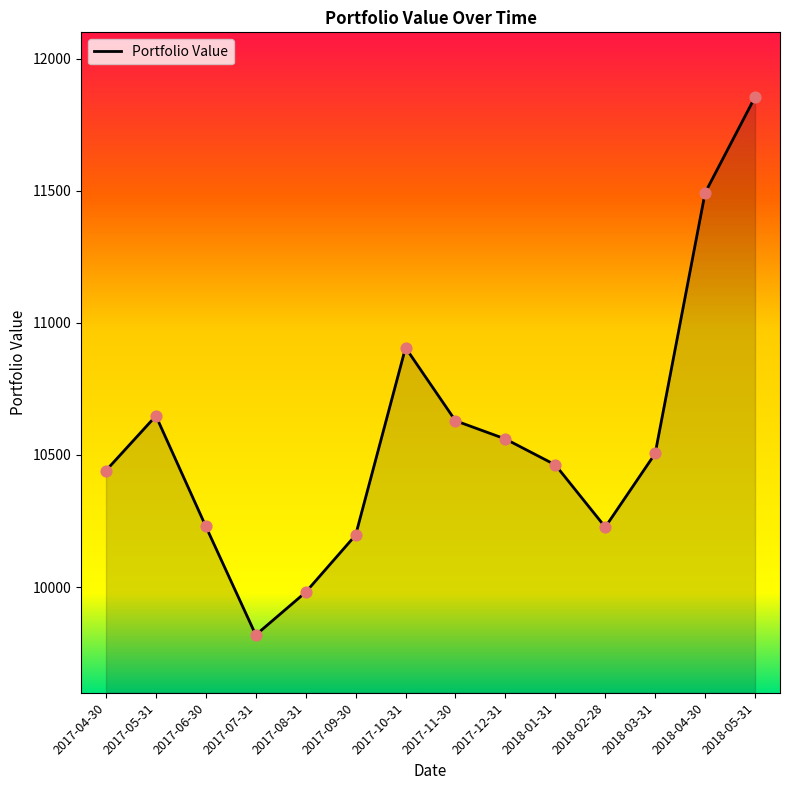

Approximately how many times larger is the value at 2018-03-31 compared to 2017-05-31?

1.0